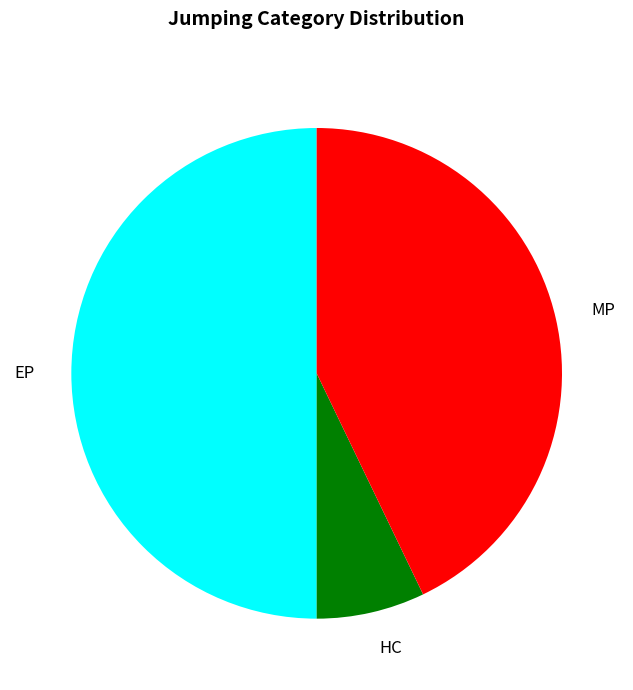

Which category has the biggest portion of the pie?

EP